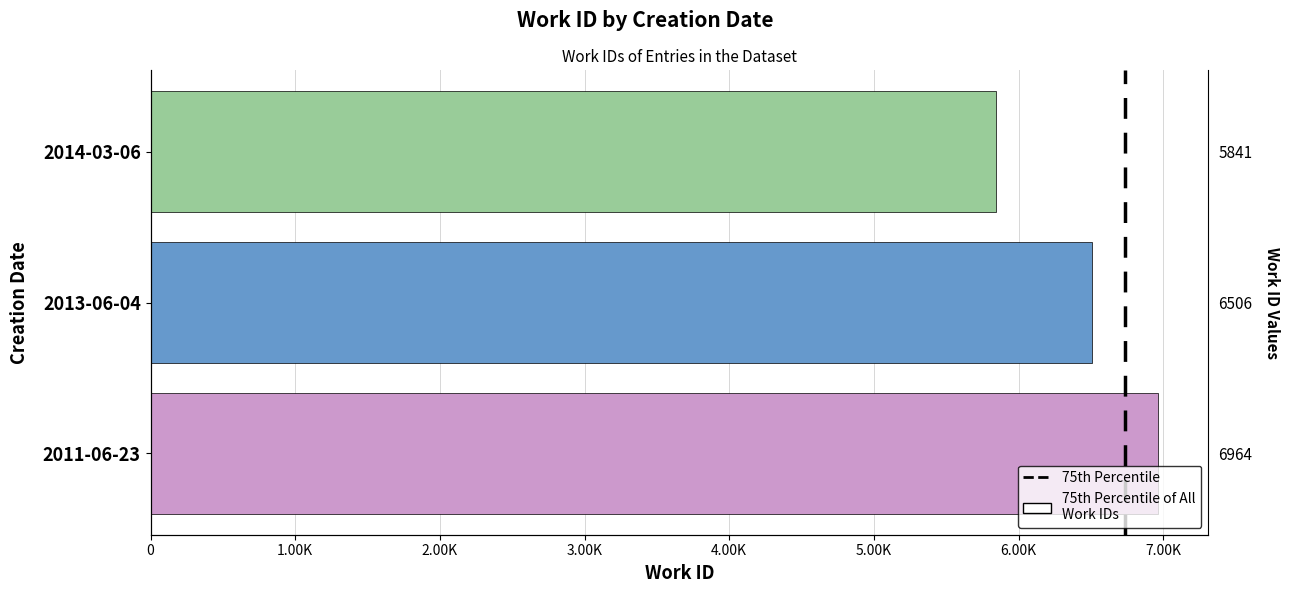

What is the value of the 1st bar from the left?

6964